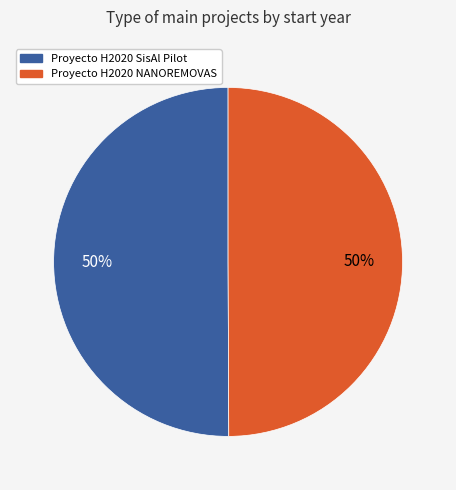

What is the ratio of the value at Proyecto H2020 NANOREMOVAS to the value at Proyecto H2020 SisAl Pilot?

1.0